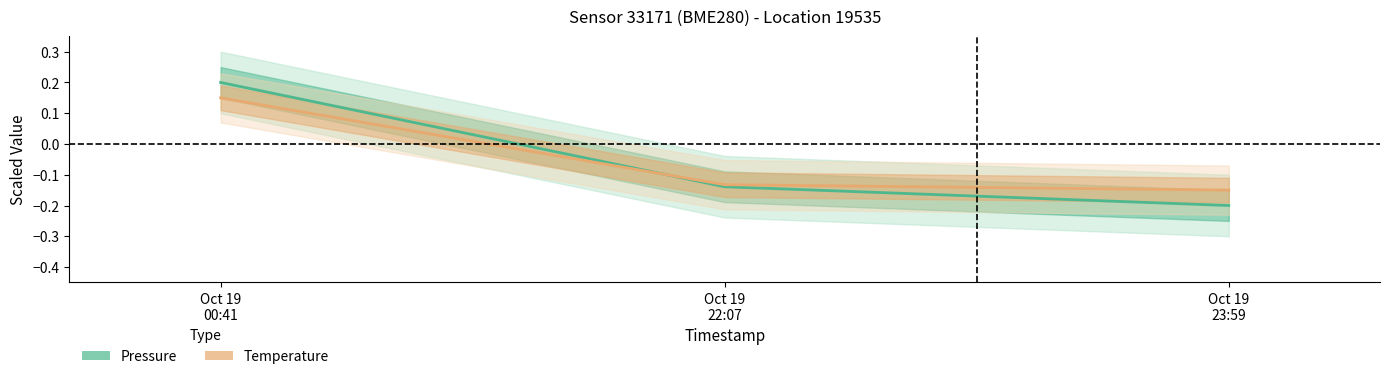

Reading right to left, what are all the values shown in this chart?

pressure (line): -0.2	-0.1	0.2
temperature (line): -0.1	-0.1	0.1